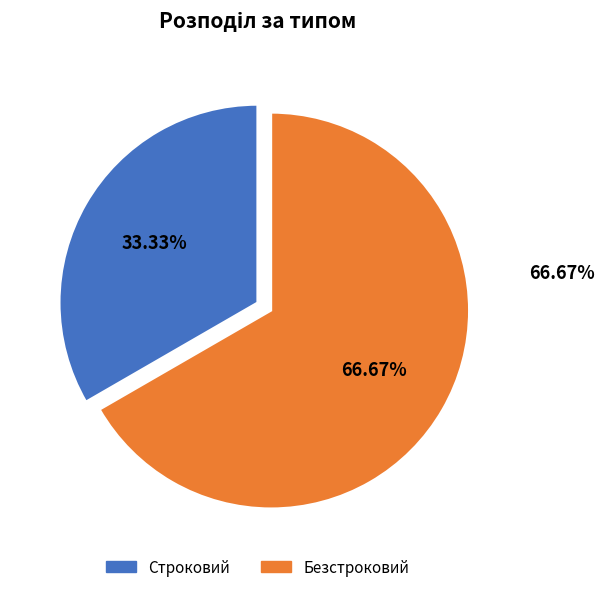

To the nearest percent, what portion does Строковий represent?

33%